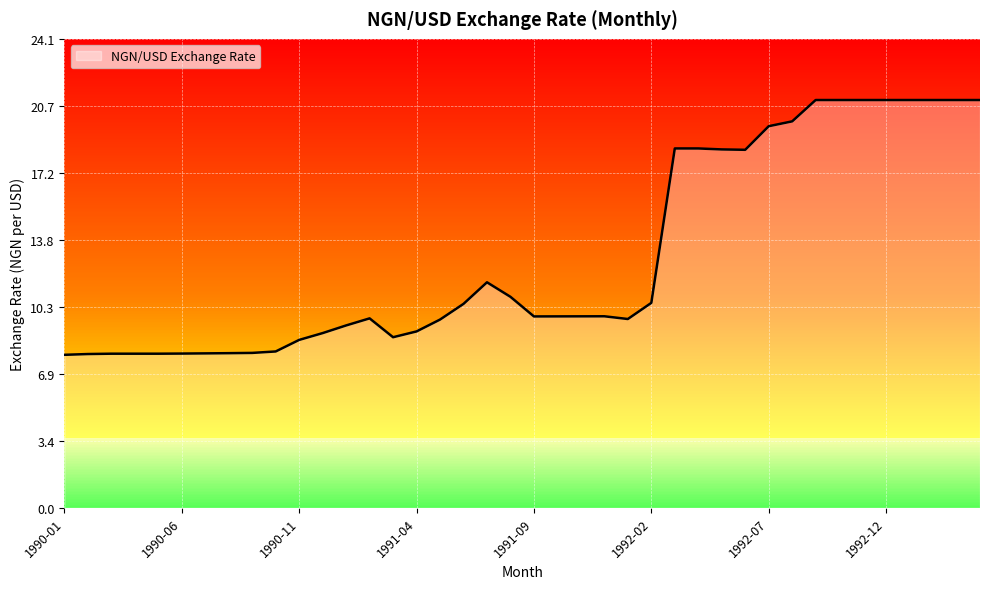

Count the number of data series in this chart.

1